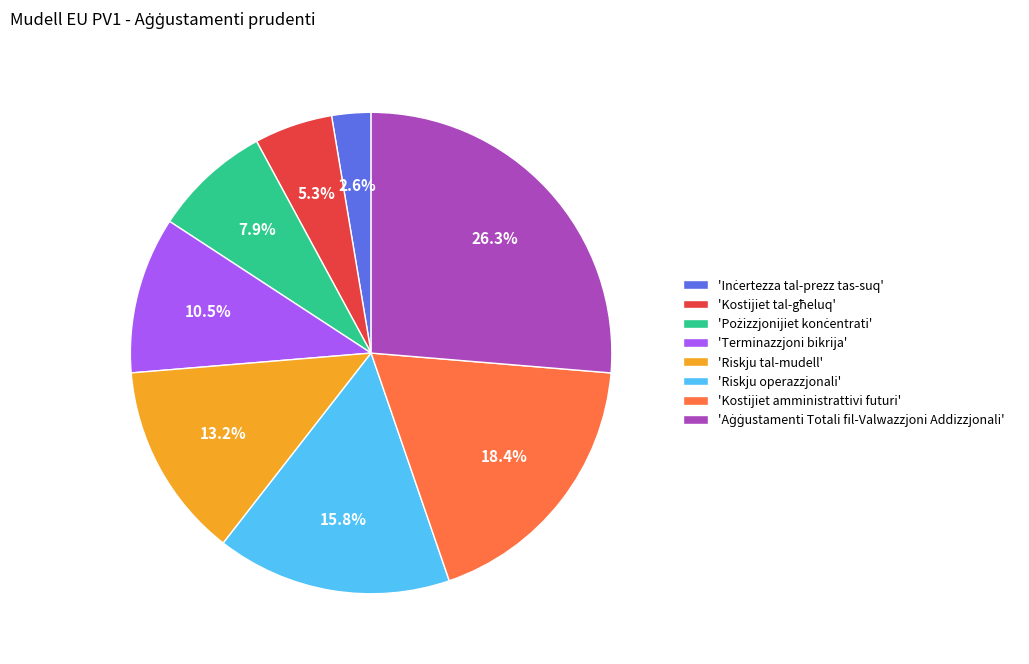

Is there any slice that represents more than half of the pie?

No